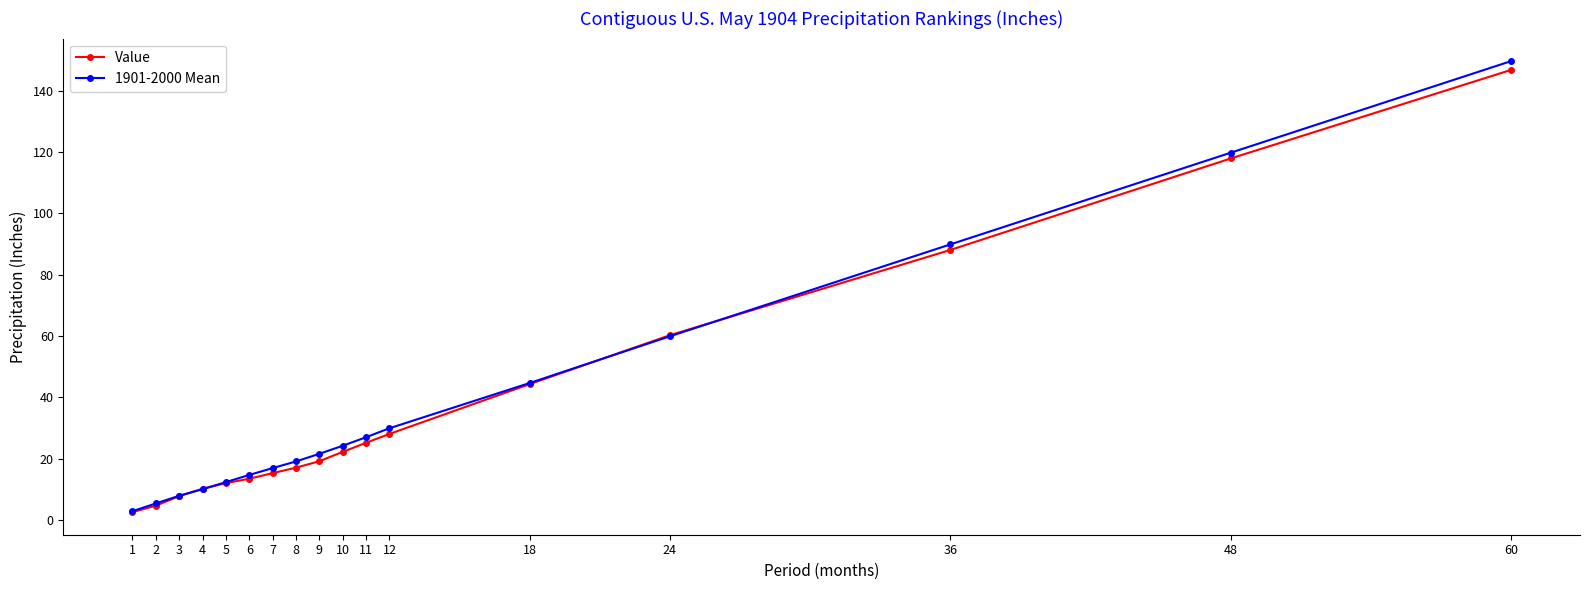

True or false: 1901-2000 Mean has more than 2 points higher than both neighbors.

False